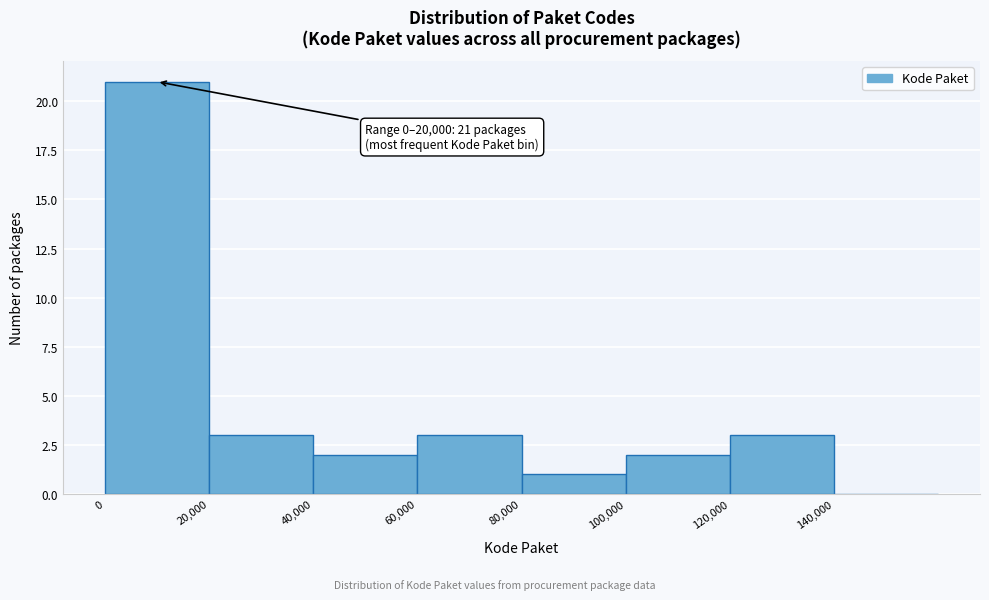

Which range on the x-axis has the tallest bar?

0 to 20000